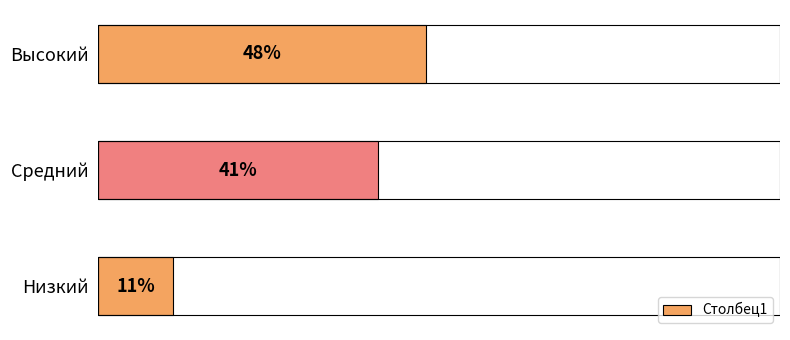

Are the bars horizontal?

Yes